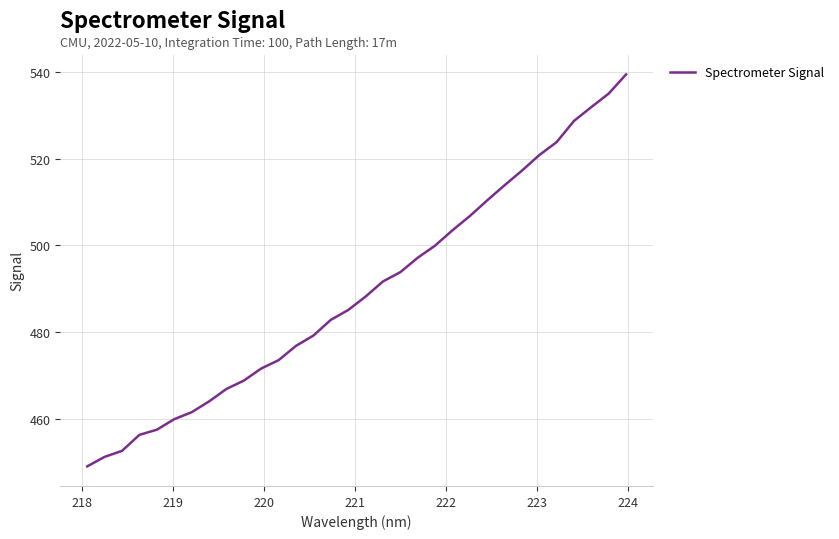

What is the greatest value displayed?

539.4